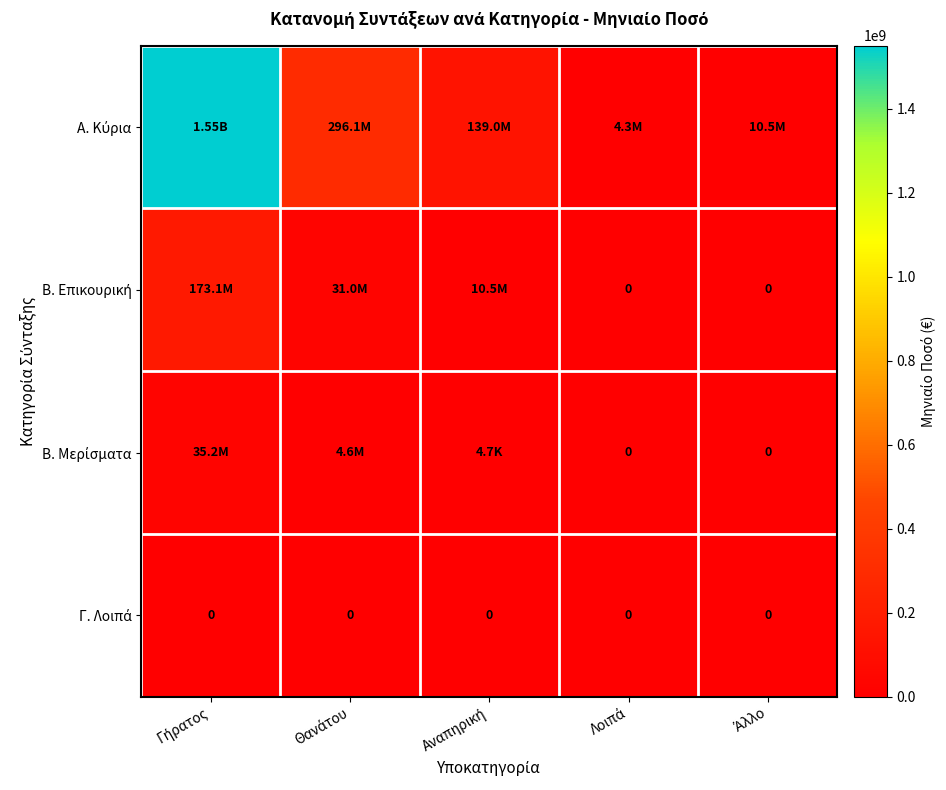

List the labels in order of Β. Μερίσματα value, largest first.

Γήρατος, Θανάτου, Αναπηρική, Λοιπά, Άλλο